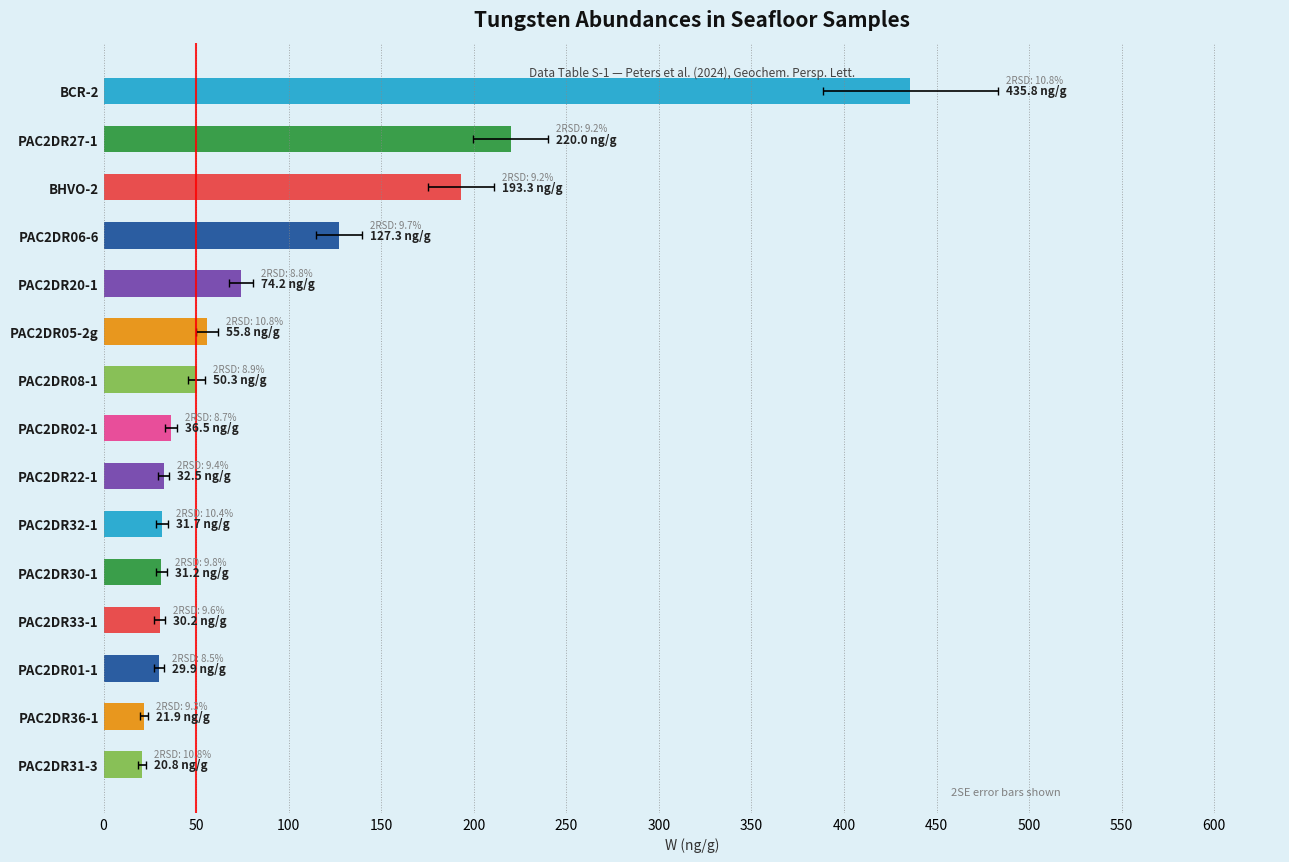

What is the minimum value shown in the chart?

20.8